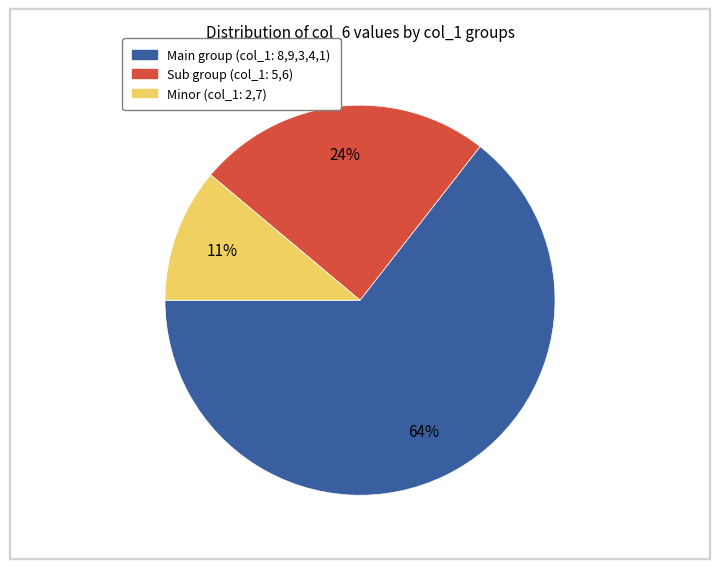

How many segments does this pie chart have?

3